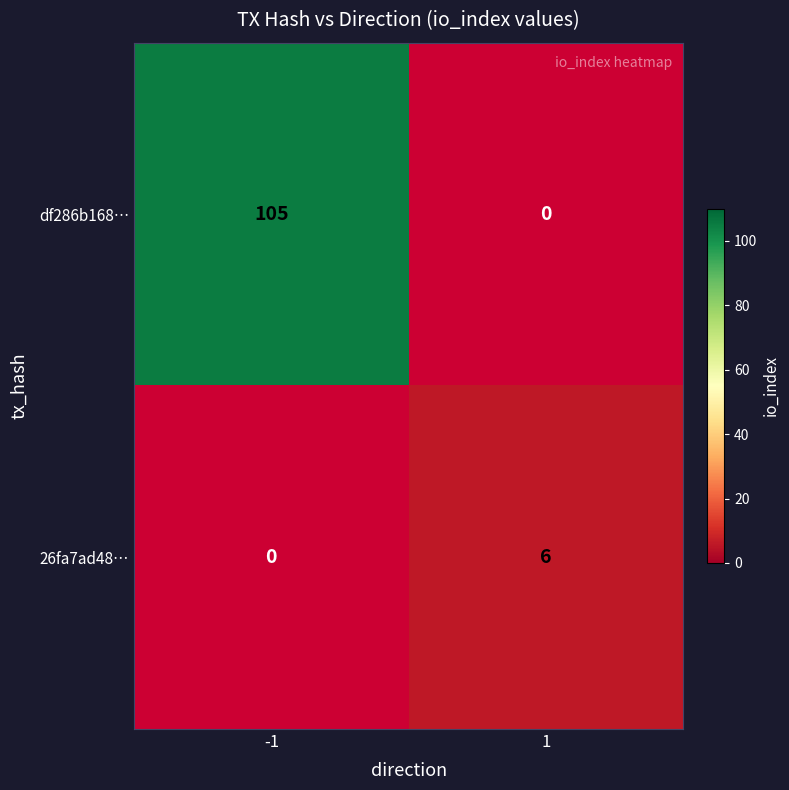

True or false: 26fa7ad48… has a value of 6 at 1.

True